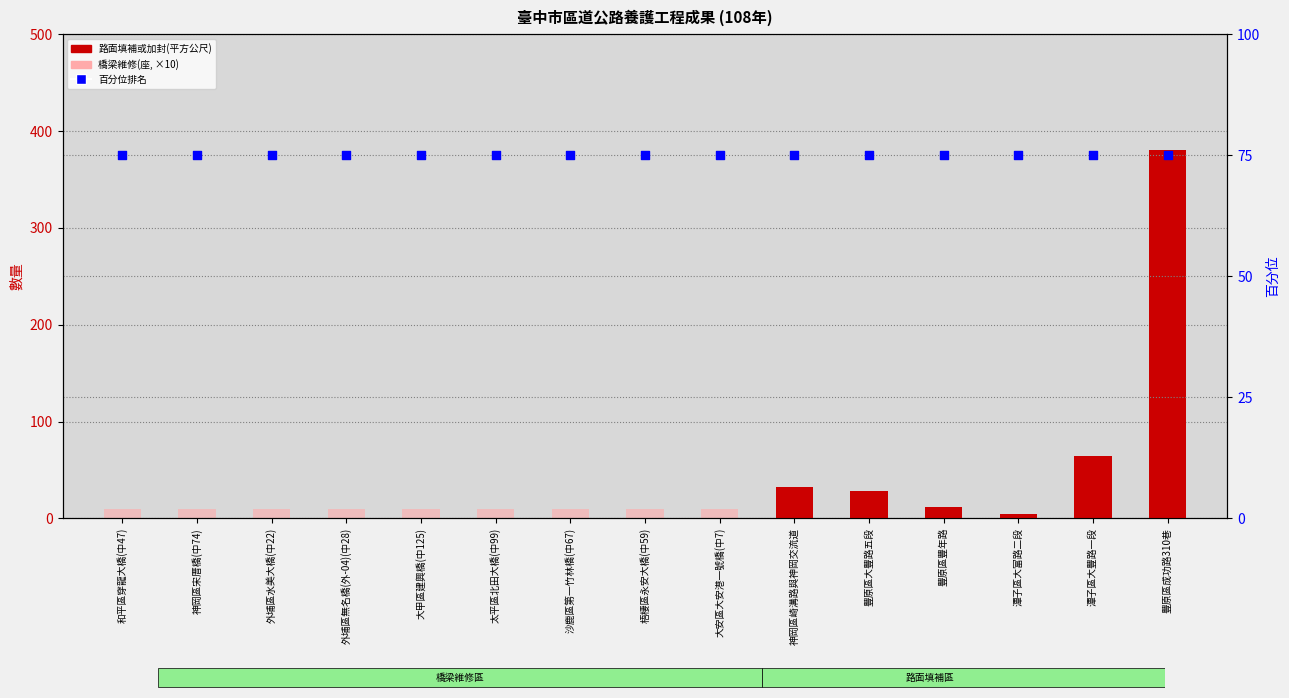

What are all the series names shown in the legend?

路面填補或加封(平方公尺), 橋梁維修(座, ×10), 百分位排名